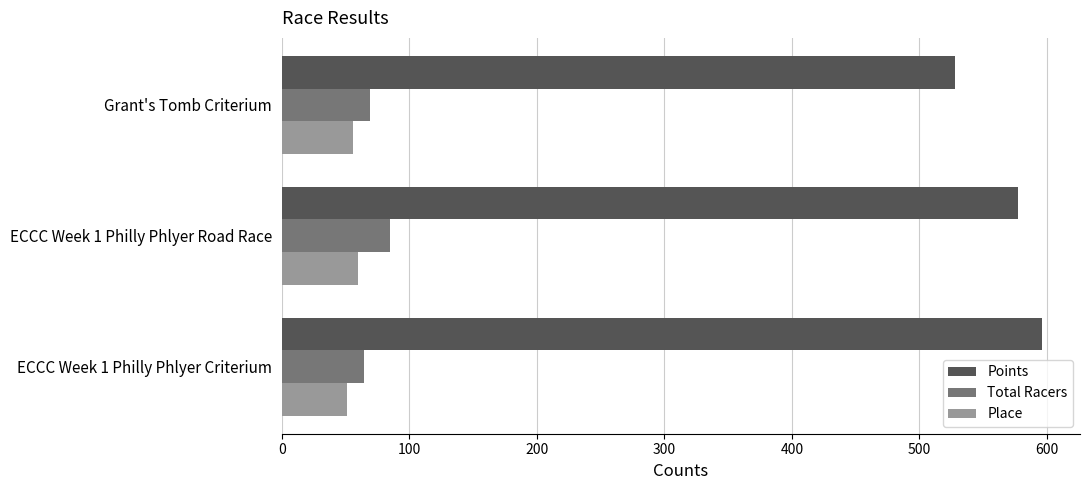

What is the total value across all series at ECCC Week 1 Philly Phlyer Road Race?

722.4